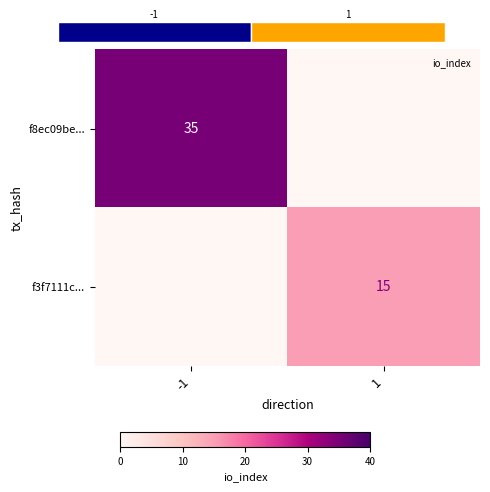

Between -1 and 1, which is larger?

-1